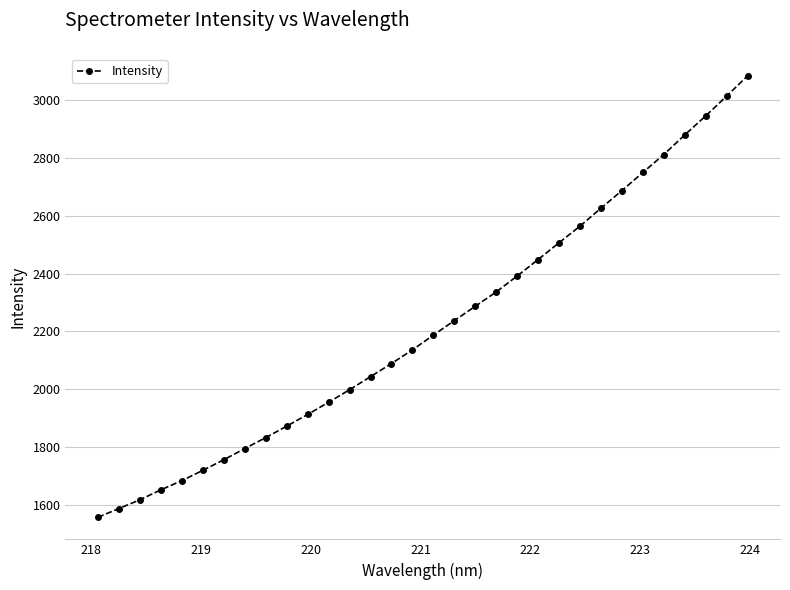

True or false: the data has more than 1 interior local peaks.

False